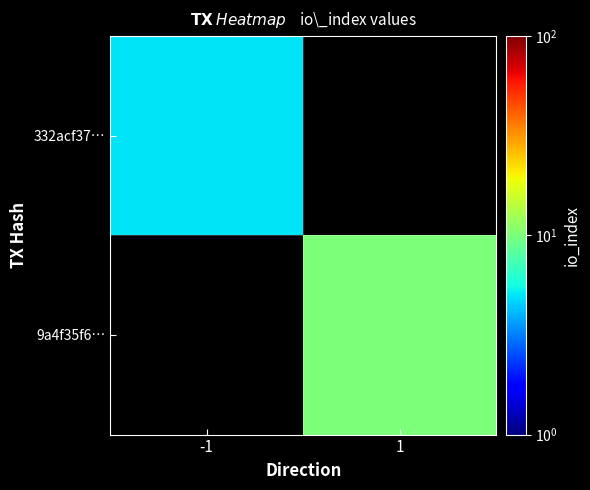

List the labels in order of 332acf37… value, smallest first.

-1, 1